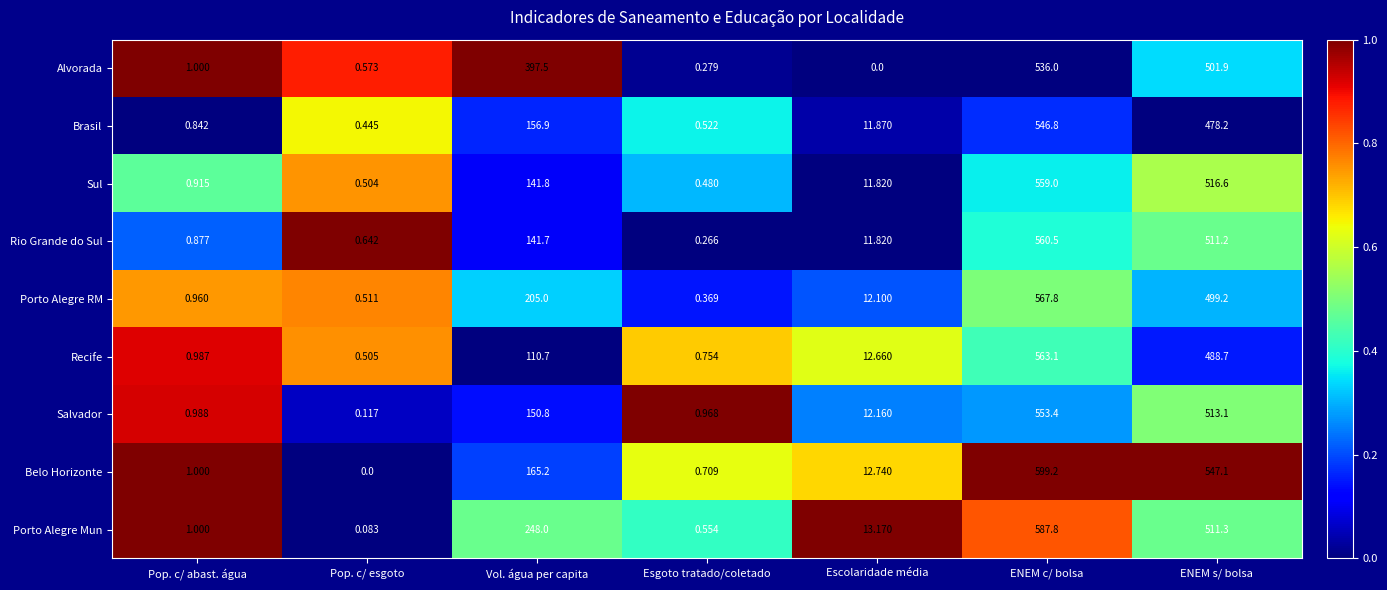

Where is Porto Alegre Mun nearest to the value 293?

Vol. água per capita